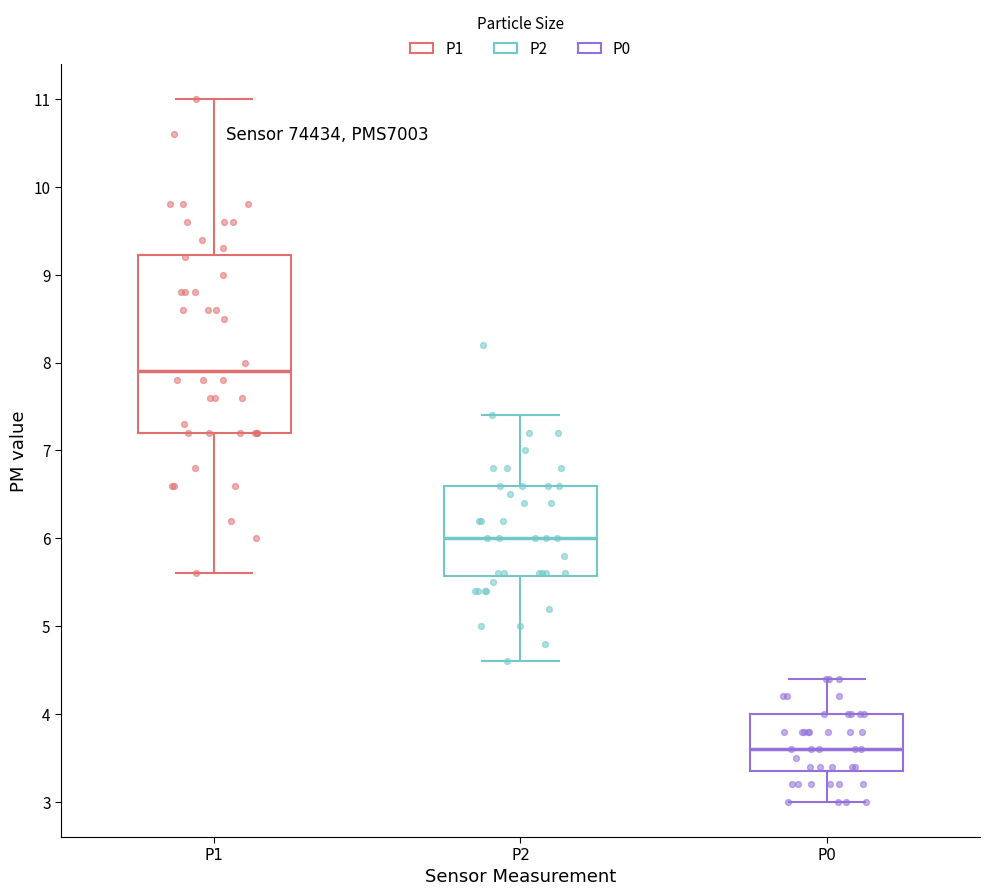

Where does the lower whisker of the box for P1 end on the y-axis? The values are not printed on the chart, so give them approximately, as read against the axis.

5.6